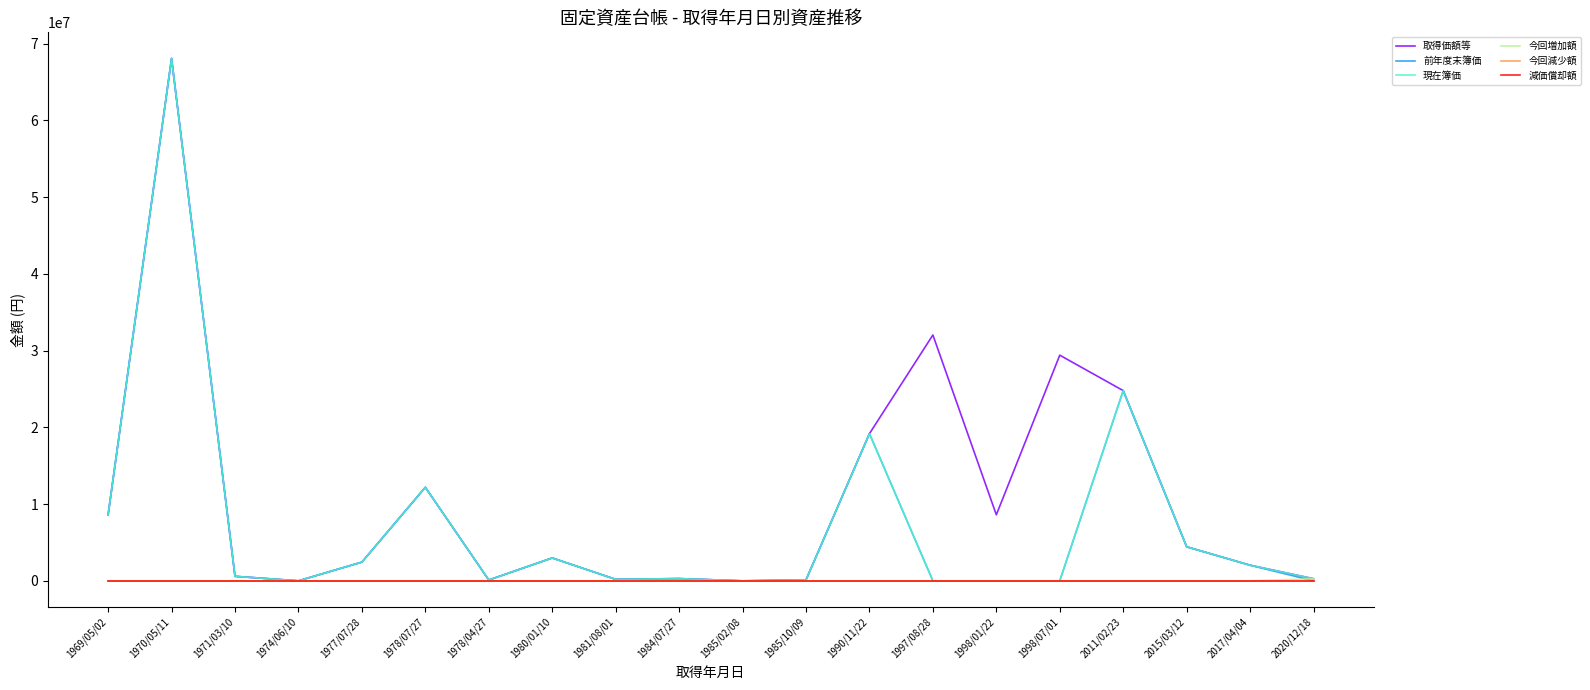

Is it true that 今回増加額 equals 0 at 1974/06/10?

True